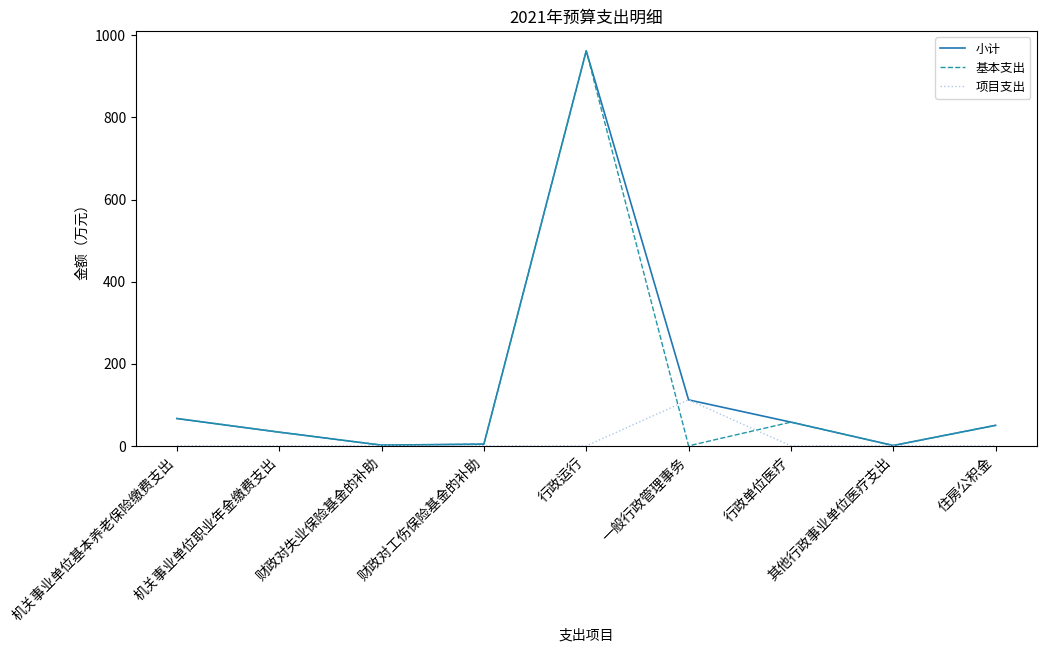

What position from the left is 机关事业单位职业年金缴费支出?

2